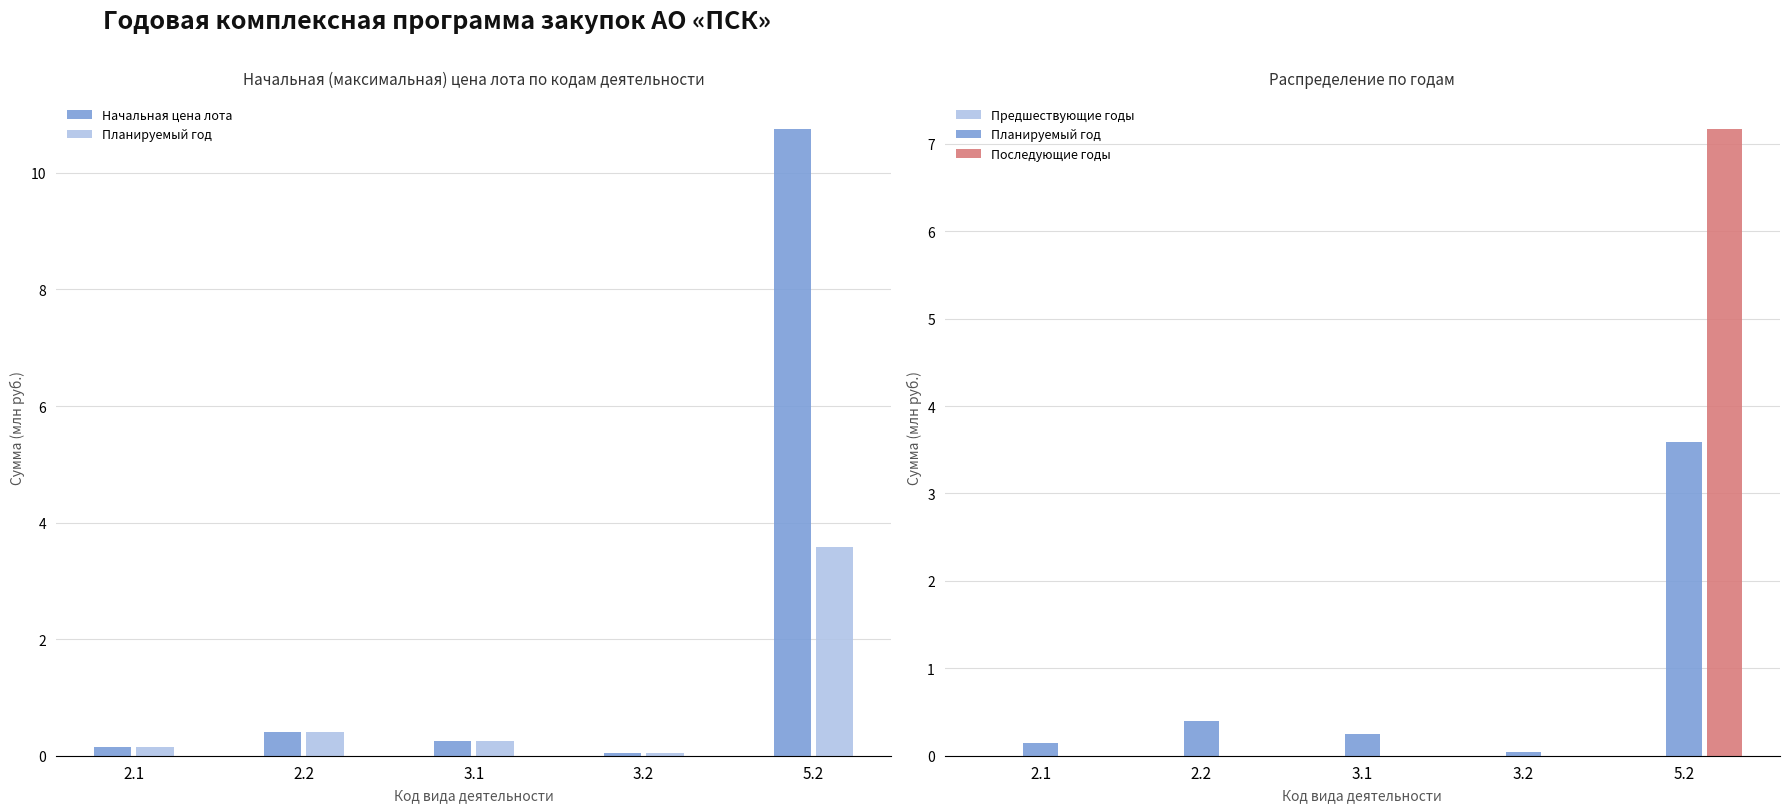

At which category is the sum across all series the highest?

5.2